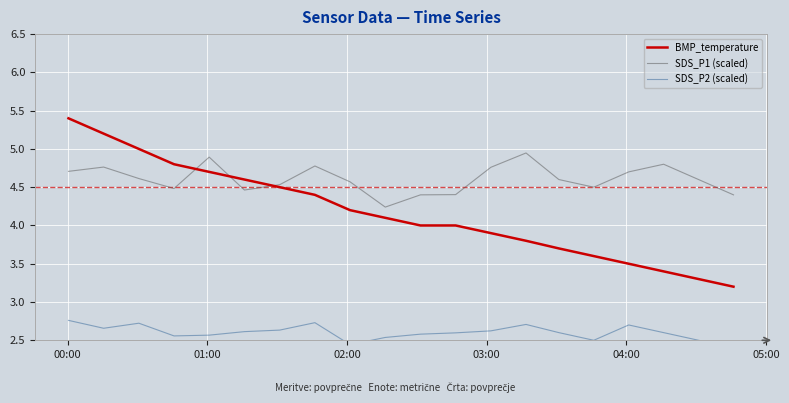

At which category is the sum across all series the highest?

00:00